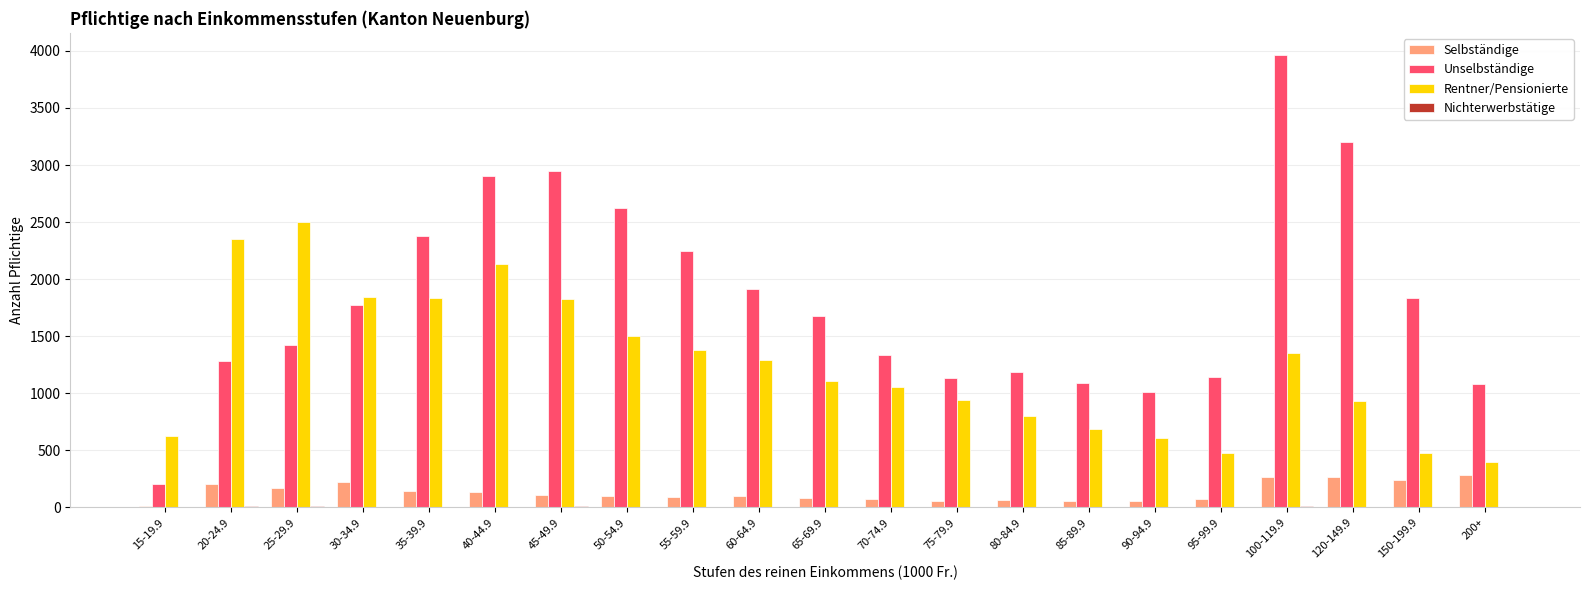

What is the maximum value shown in the chart?

3960